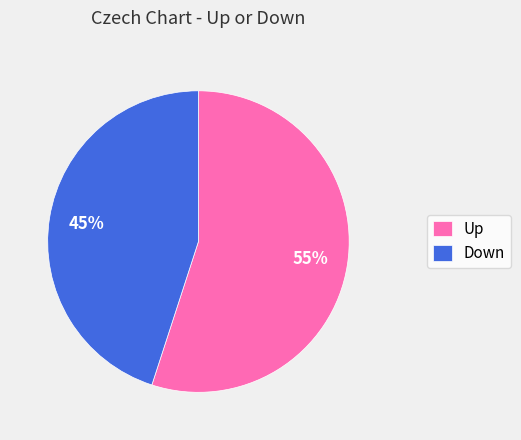

Does any single category account for the majority?

Yes